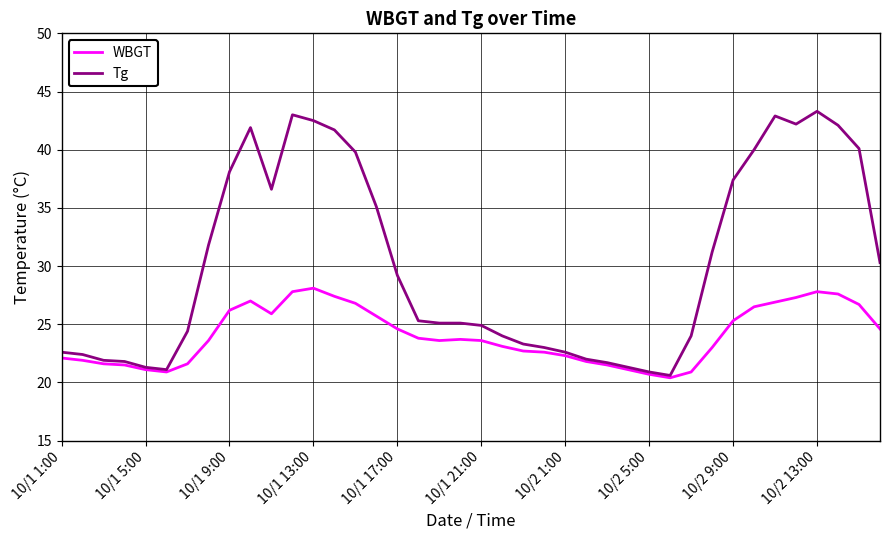

What is the smallest value displayed?

20.4